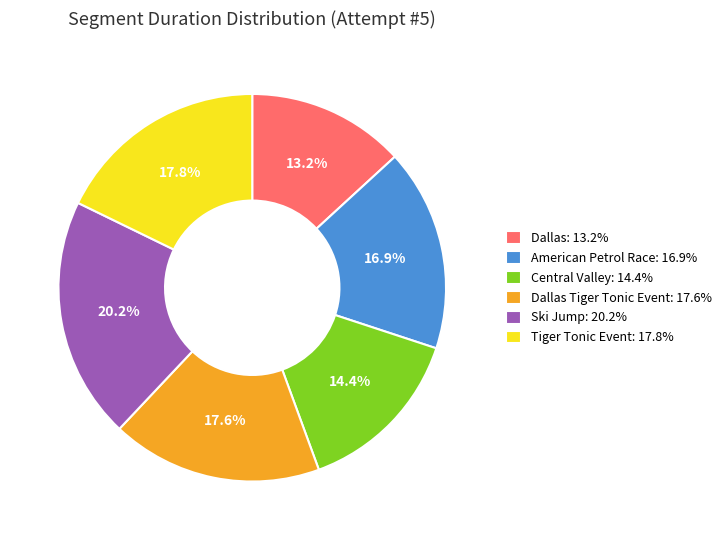

Which slice is the smallest?

Dallas: 13.2%